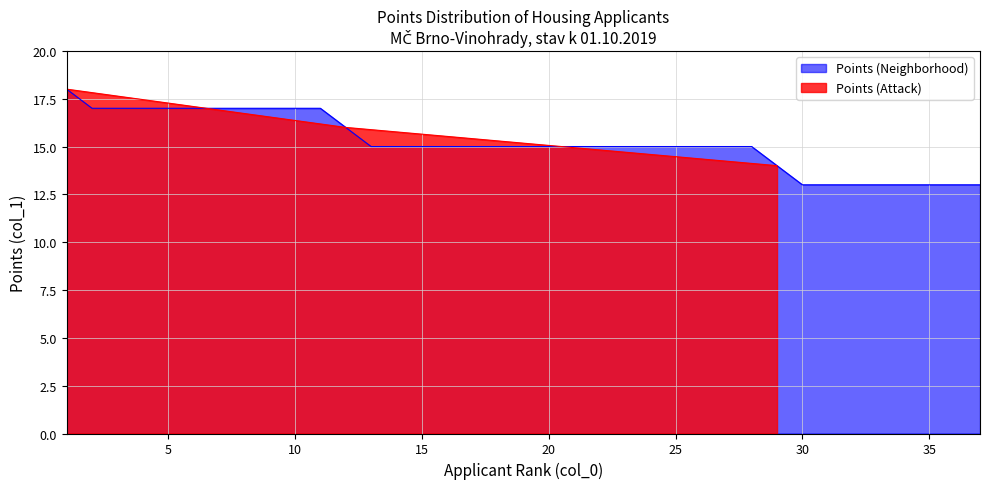

How many values are below 15?

9